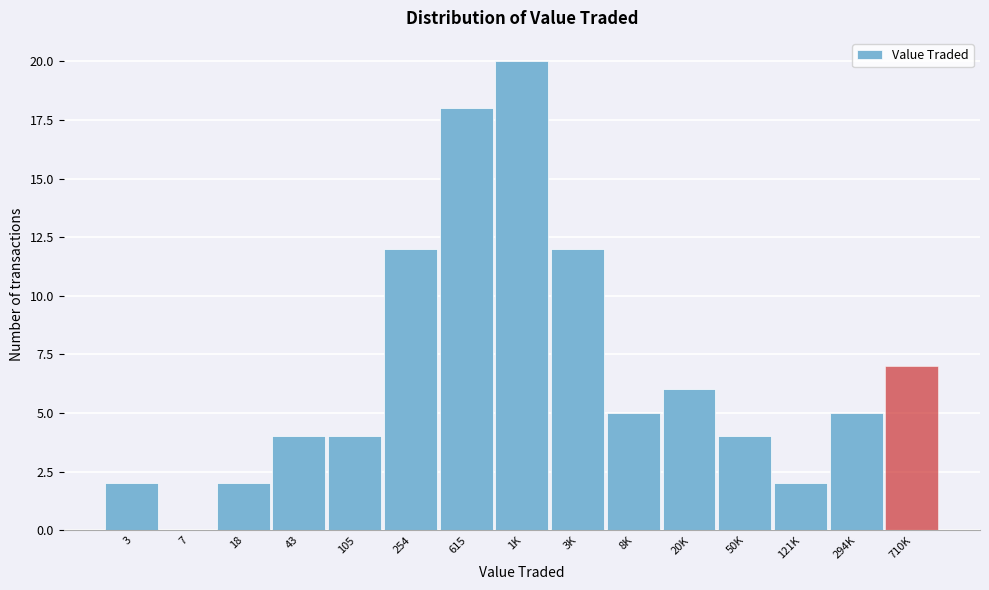

Reading left to right, list all the values displayed in this chart.

3=2	7=0	18=2	43=4	105=4	254=12	615=18	1K=20	3K=12	8K=5	20K=6	50K=4	121K=2	294K=5	710K=7